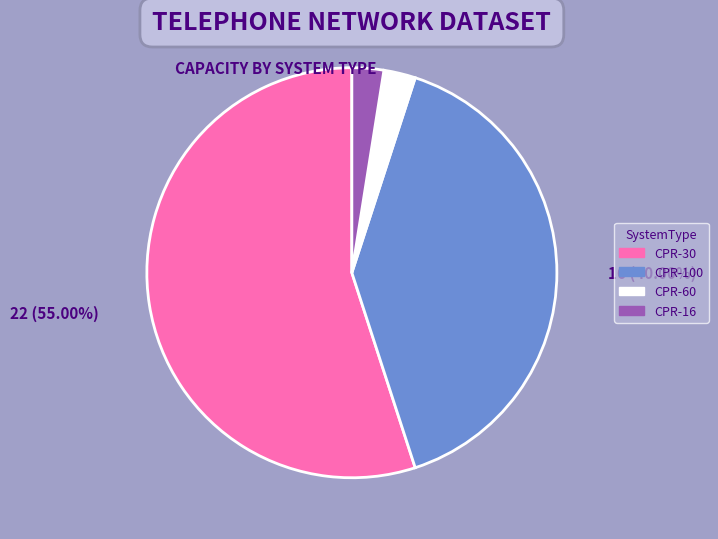

Between CPR-60 and CPR-30, which is larger?

CPR-30